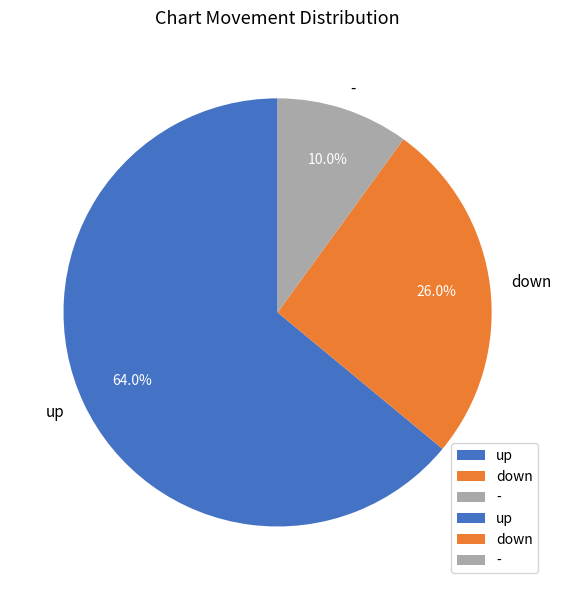

Combined, what portion of the pie is - and up?

74.0%